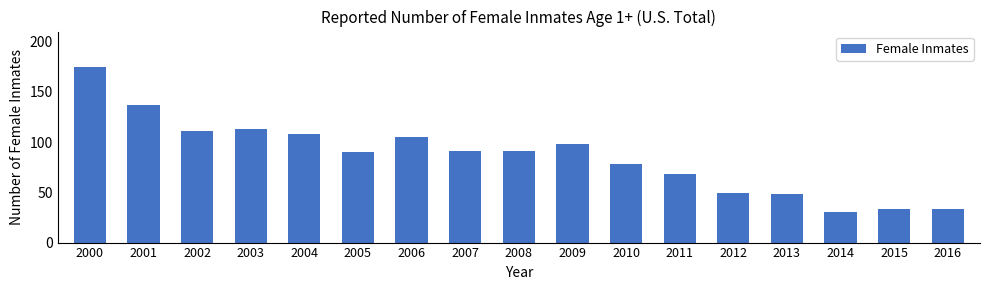

What is the difference between the values at 2009 and 2008?

7